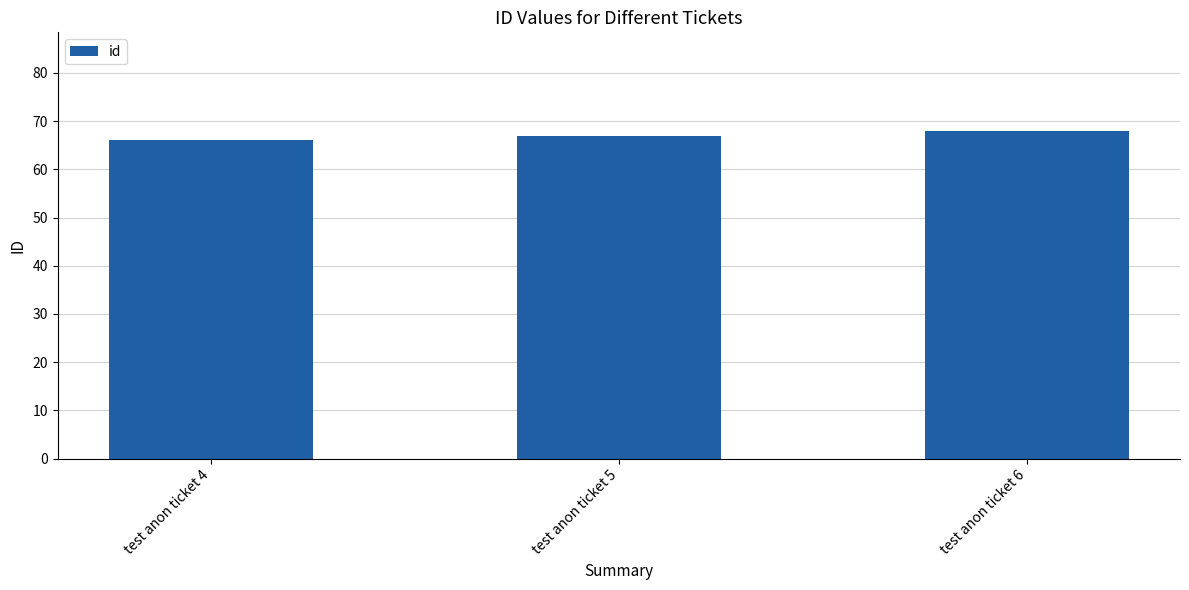

How many values are below 67?

1